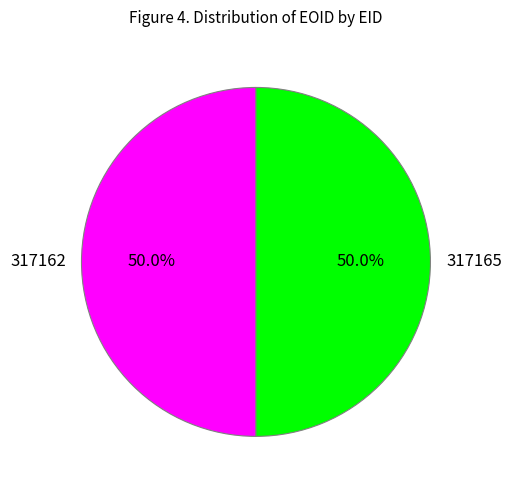

Approximately how many times larger is the value at 317165 compared to 317162?

1.0